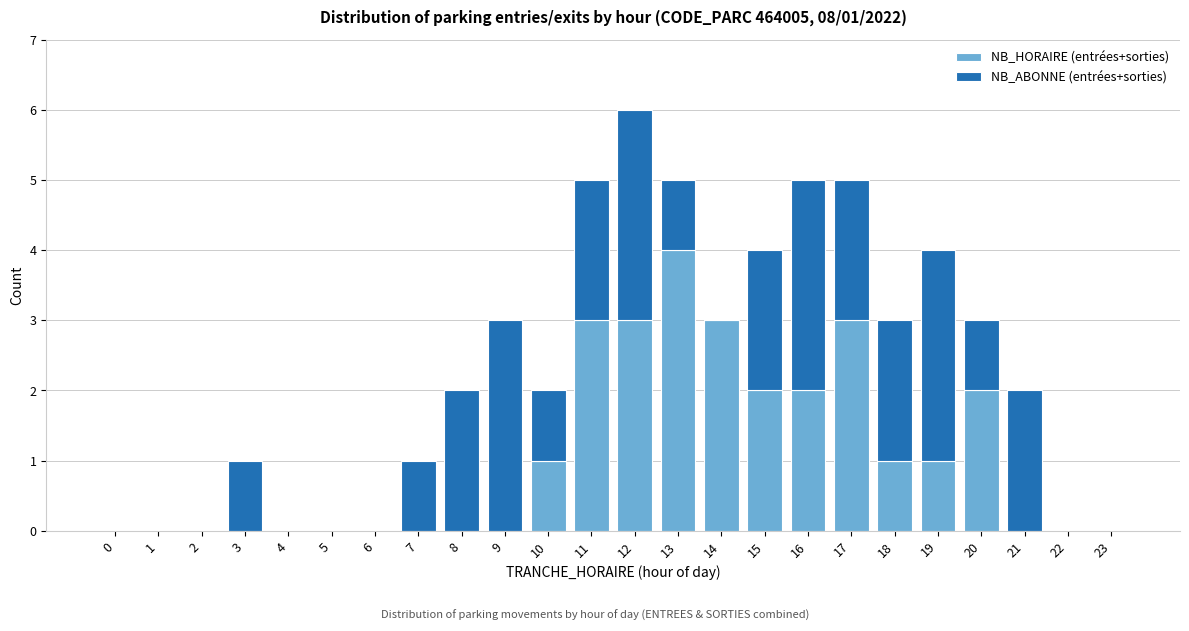

Which category has the highest value in the NB_HORAIRE (entrées+sorties) series?

13